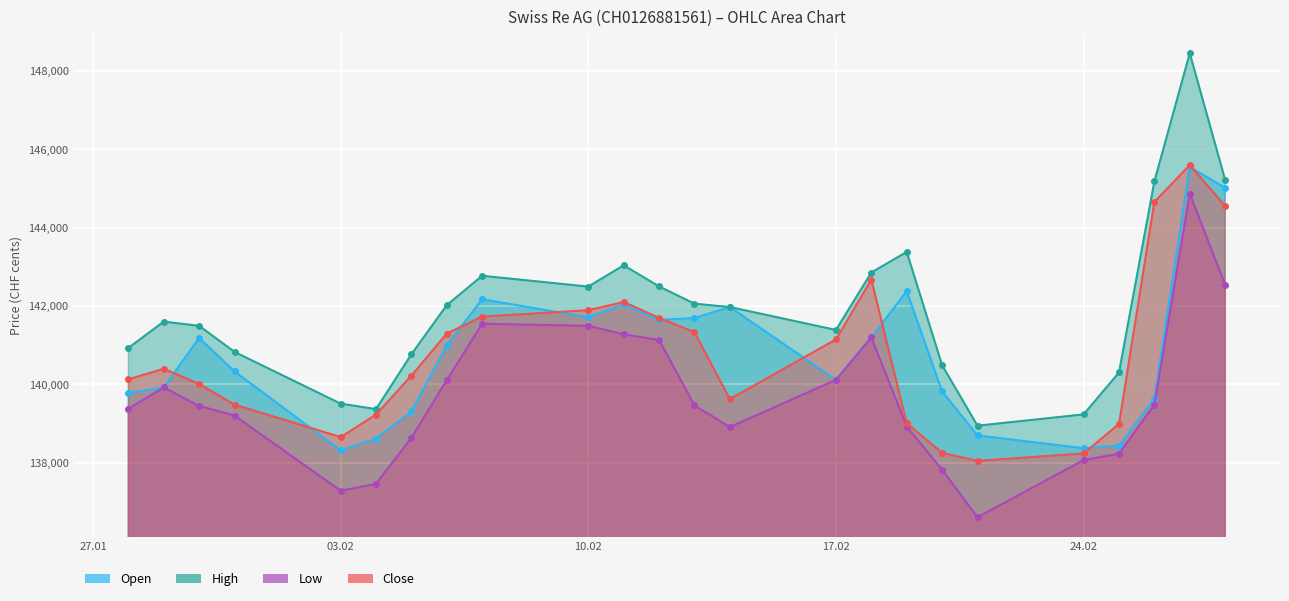

Rank the categories by Open value from highest to lowest.

27.02.2025, 28.02.2025, 19.02.2025, 07.02.2025, 11.02.2025, 14.02.2025, 10.02.2025, 13.02.2025, 12.02.2025, 18.02.2025, 30.01.2025, 06.02.2025, 31.01.2025, 17.02.2025, 29.01.2025, 20.02.2025, 28.01.2025, 26.02.2025, 05.02.2025, 21.02.2025, 04.02.2025, 25.02.2025, 24.02.2025, 03.02.2025